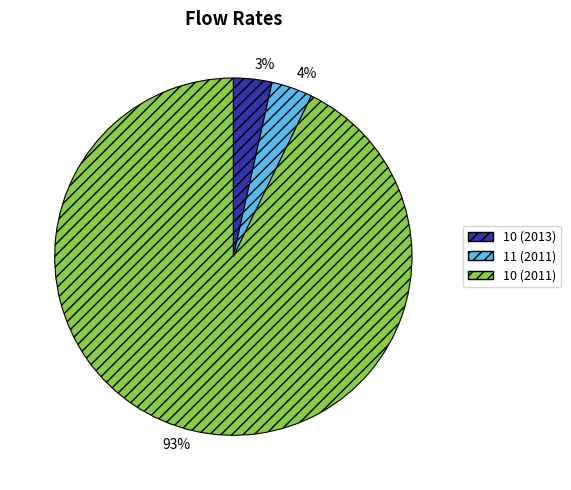

To the nearest percent, what percentage of the pie is 11 (2011)?

4%